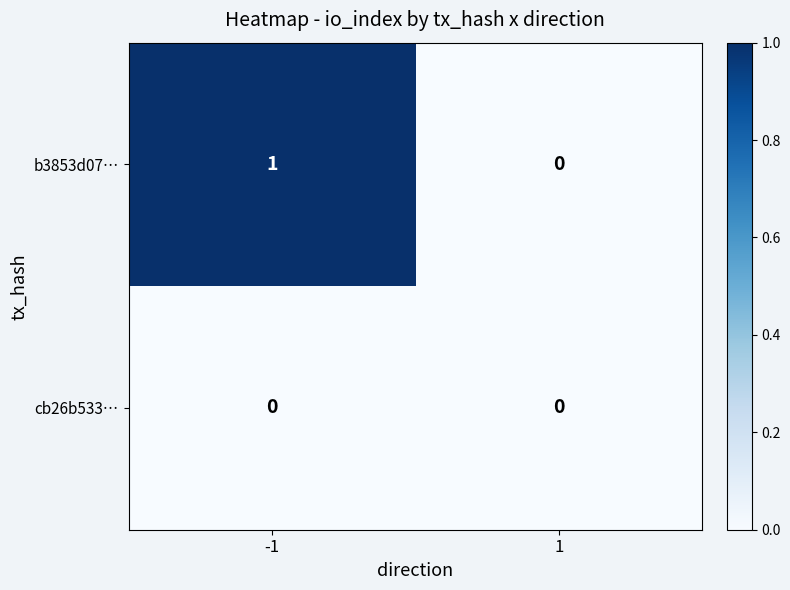

The cb26b533… series shows 0 at -1. True or false?

True